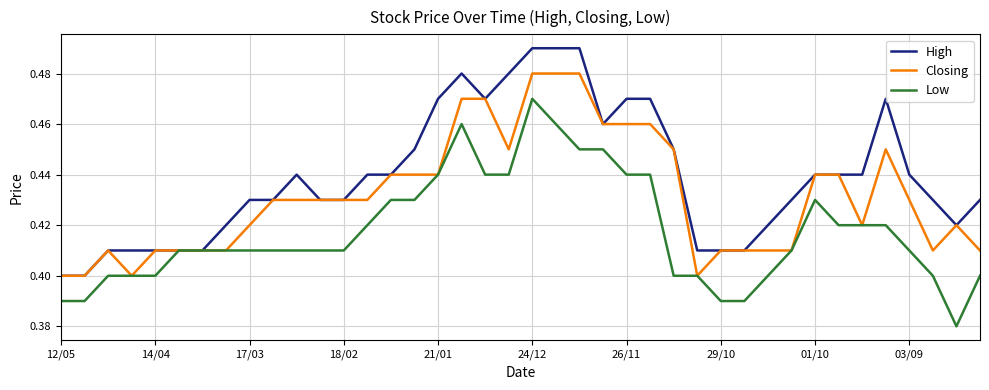

Which series has the largest total across all categories?

High